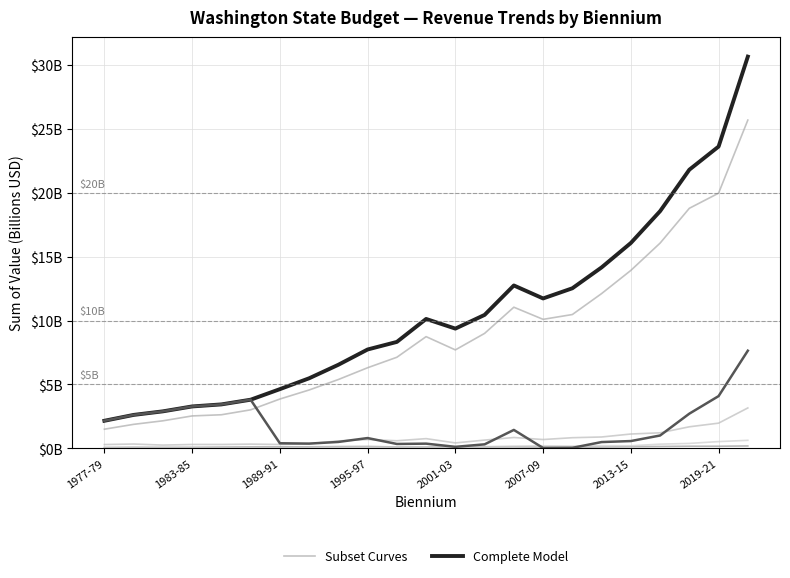

List the series in order of their overall mean, lowest first.

Subset Curves, Complete Model